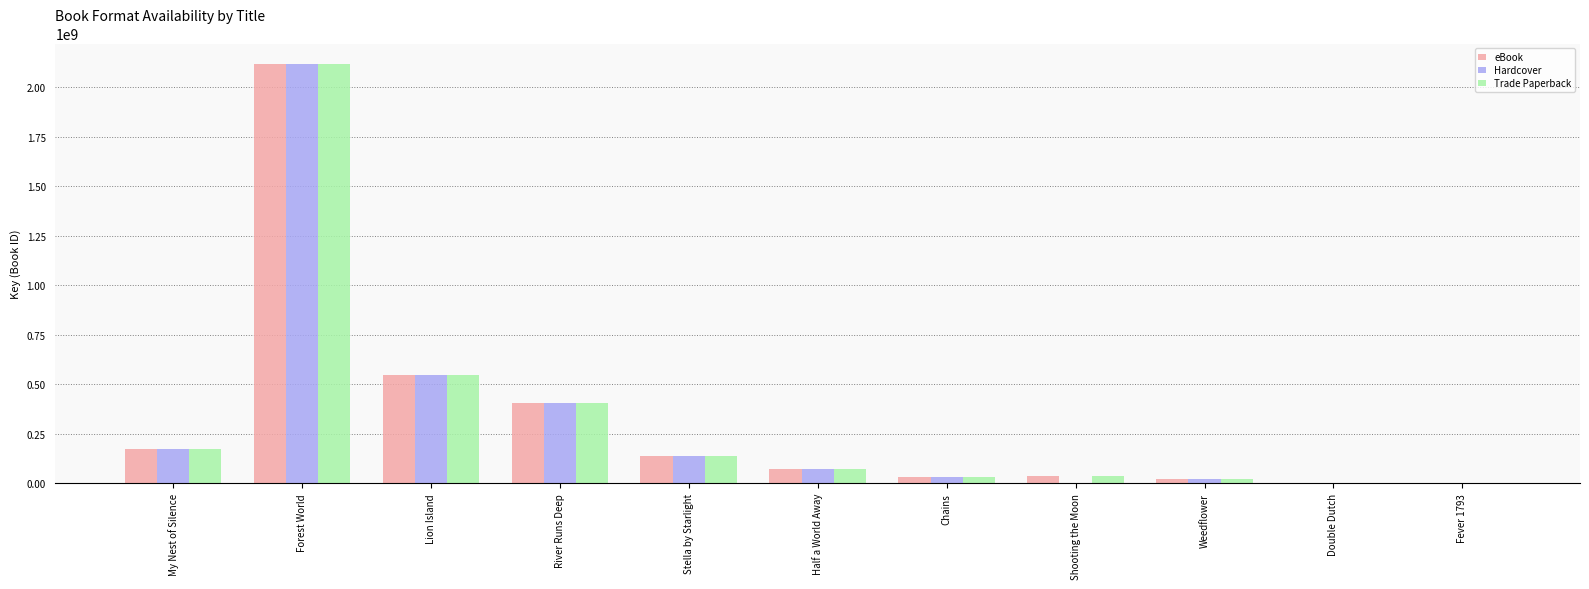

At which category is the sum across all series the highest?

Forest World